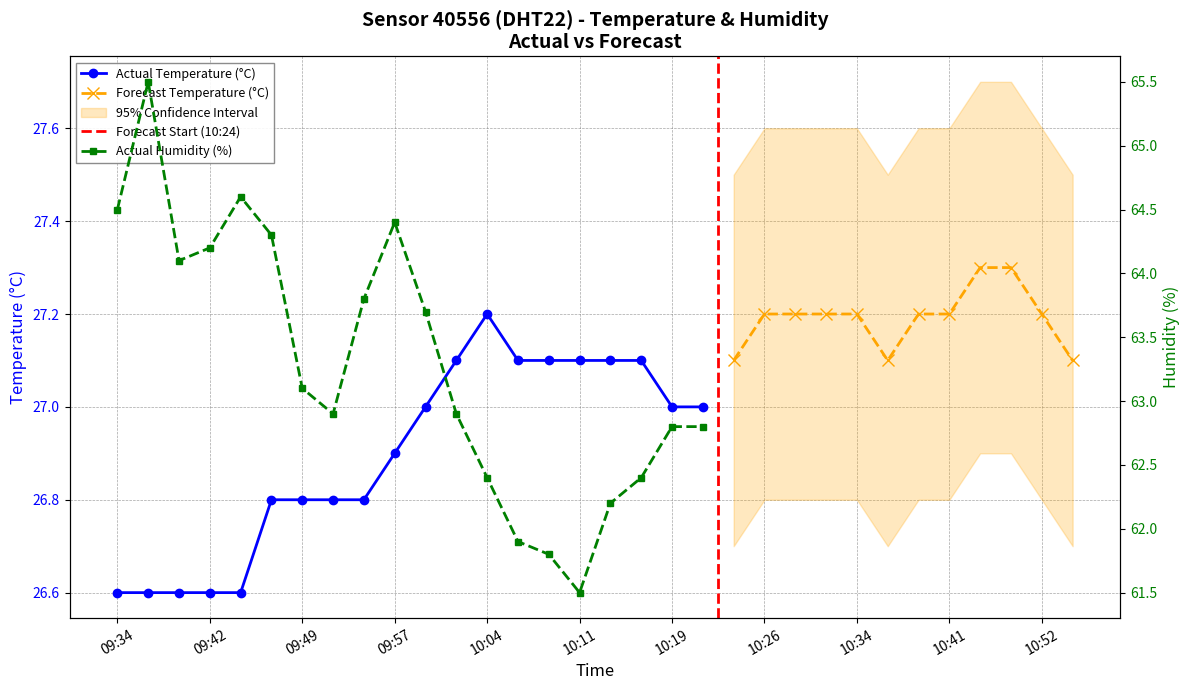

Reading right to left, list all the values displayed in this chart.

temperature: 27.0	27.0	27.1	27.1	27.1	27.1	27.1	27.2	27.1	27.0	26.9	26.8	26.8	26.8	26.8	26.6	26.6	26.6	26.6	26.6
humidity: 62.8	62.8	62.4	62.2	61.5	61.8	61.9	62.4	62.9	63.7	64.4	63.8	62.9	63.1	64.3	64.6	64.2	64.1	65.5	64.5